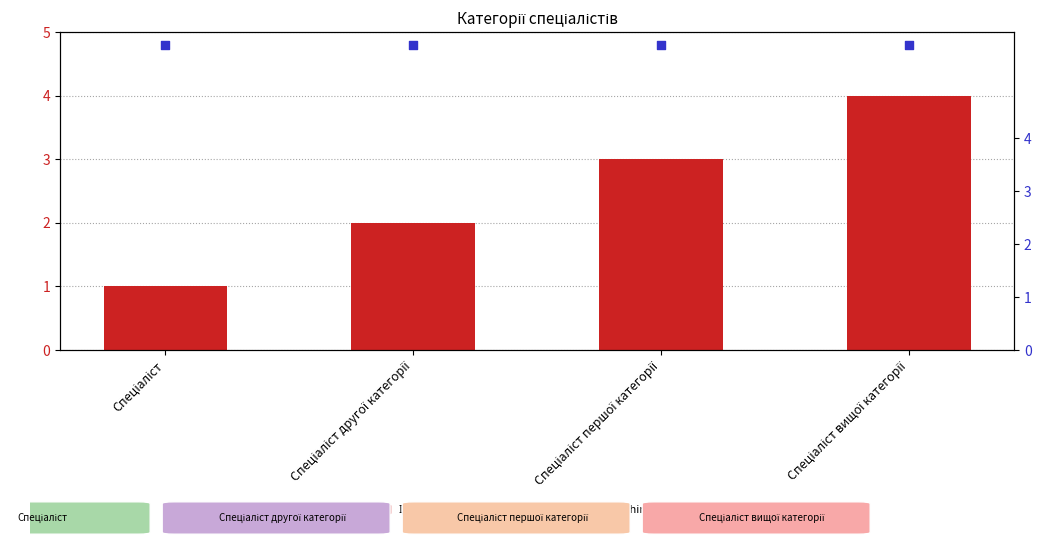

At how many categories does at least one series exceed 3?

4